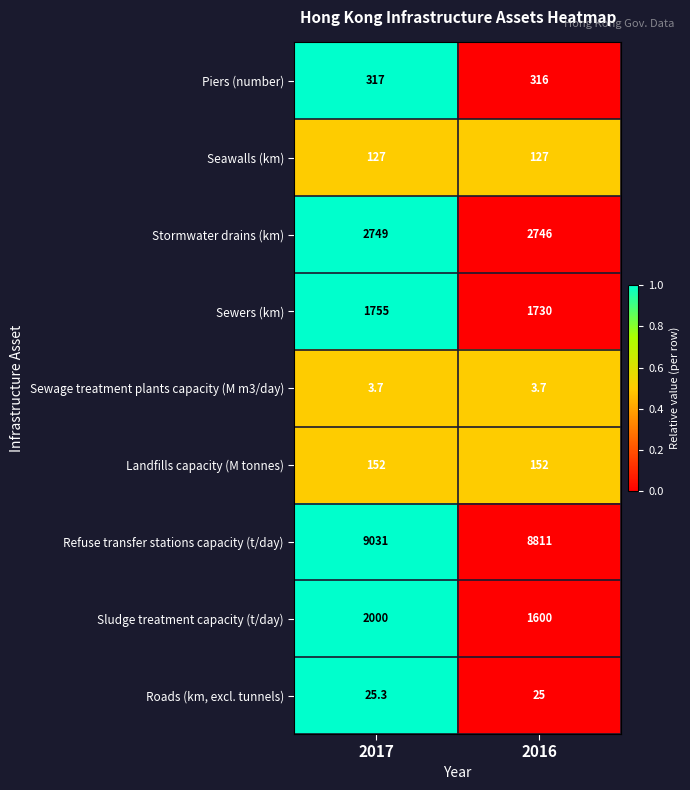

What is the maximum value for Piers (number)?

317.0